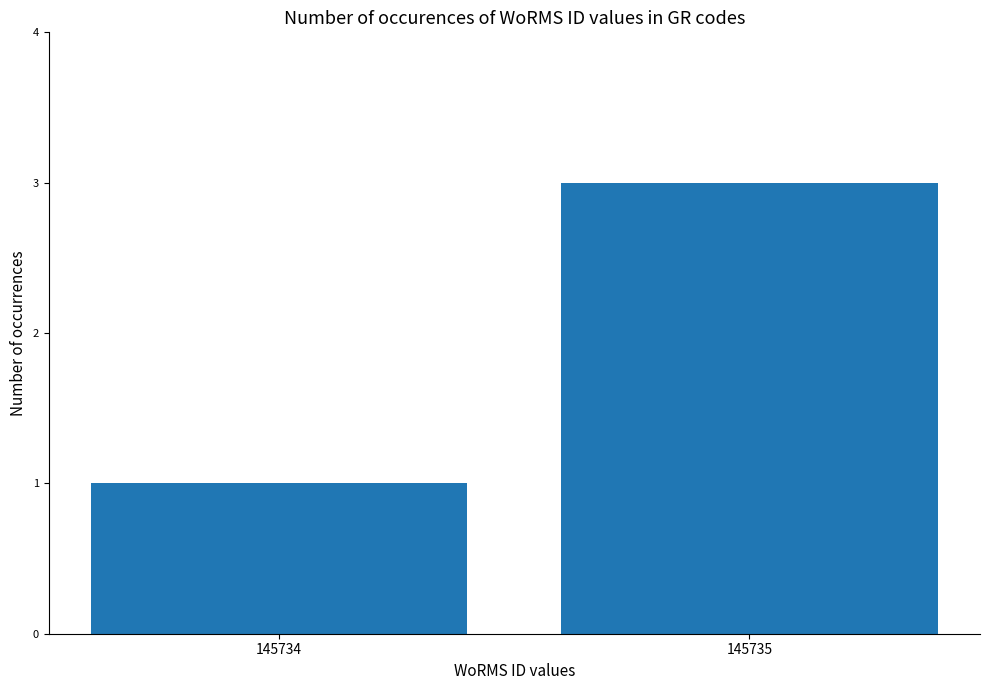

What is the ratio of the value at 145734 to the value at 145735?

0.3